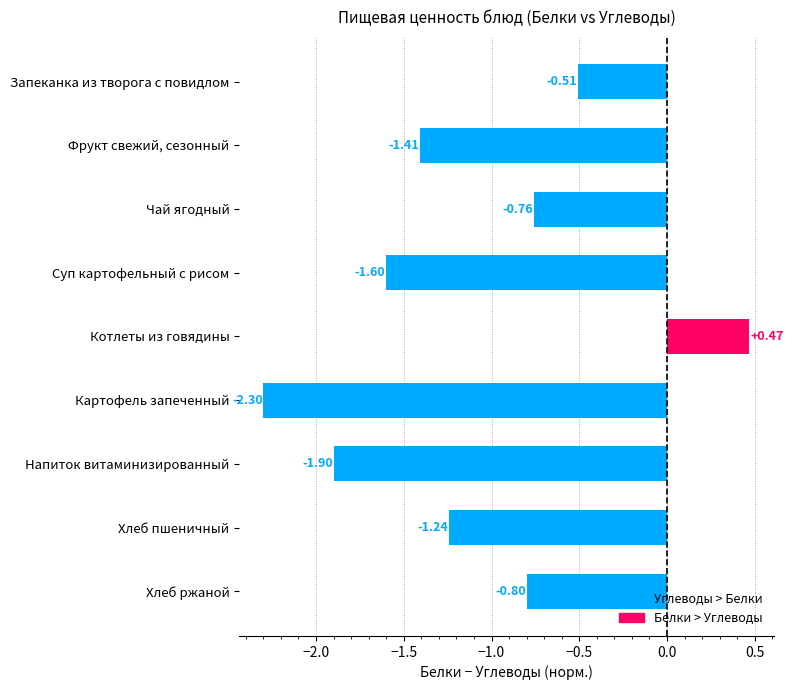

What is the label of the 1st bar from the top?

Запеканка из творога с повидлом